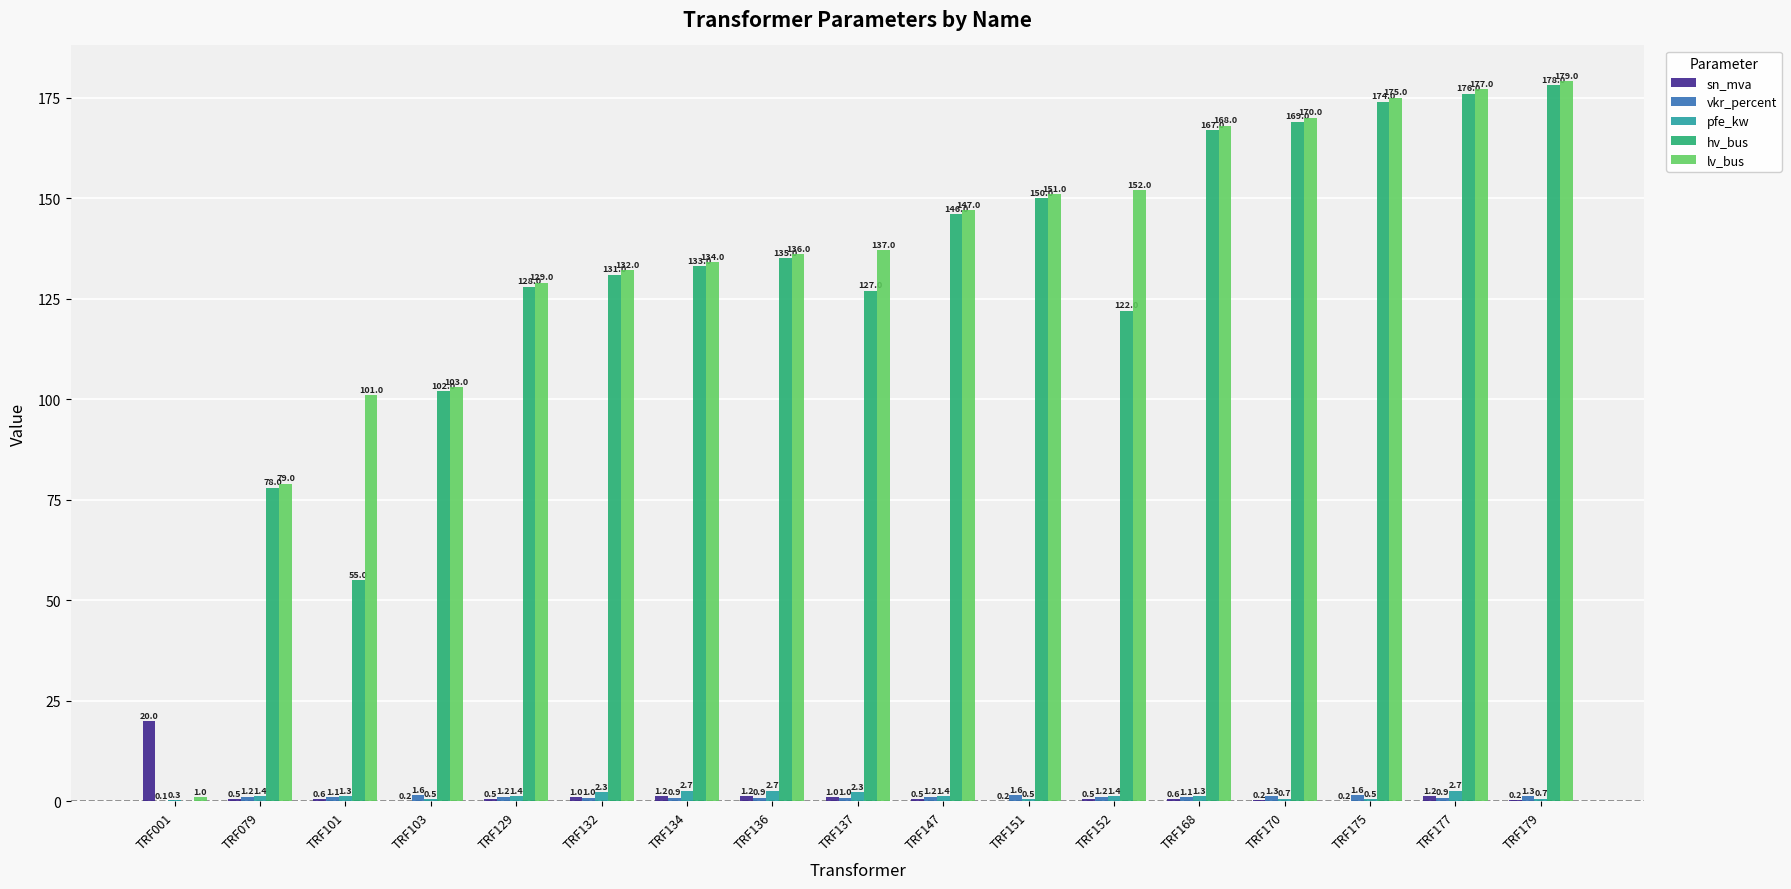

The value of sn_mva at TRF001 is 31.7. True or false?

False